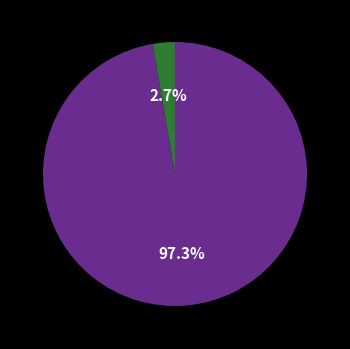

Does any single category account for the majority?

Yes